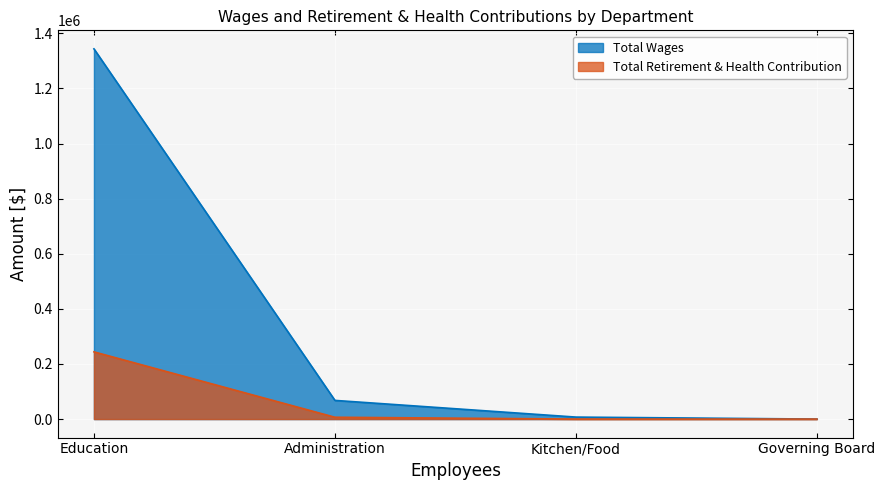

Is it true that Total Retirement & Health Contribution equals 122961 at Governing Board?

False